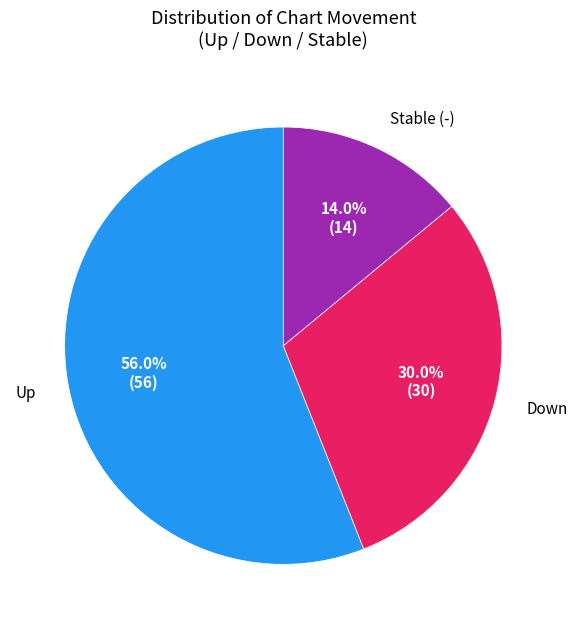

Is there a majority slice in this chart?

Yes